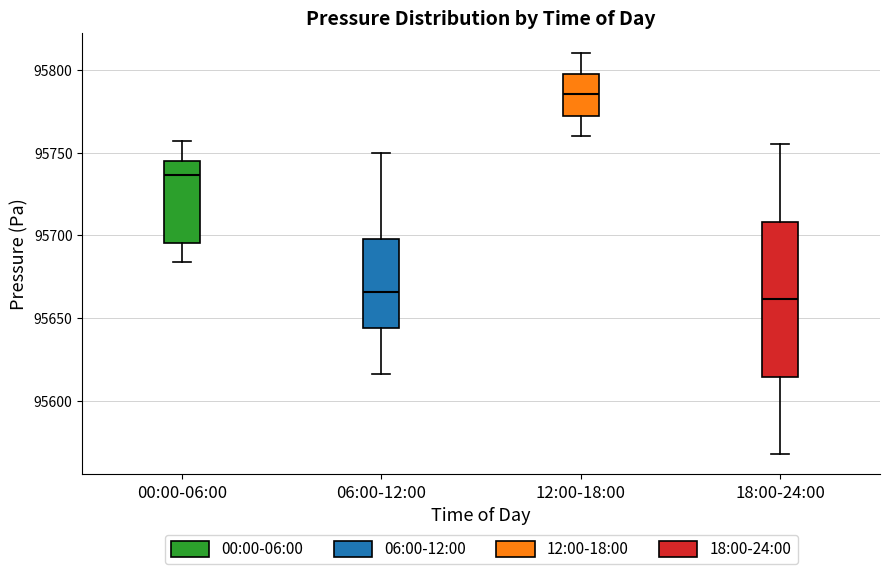

Where is the upper edge of the box for 06:00-12:00 on the y-axis? The values are not printed on the chart, so give them approximately, as read against the axis.

95700